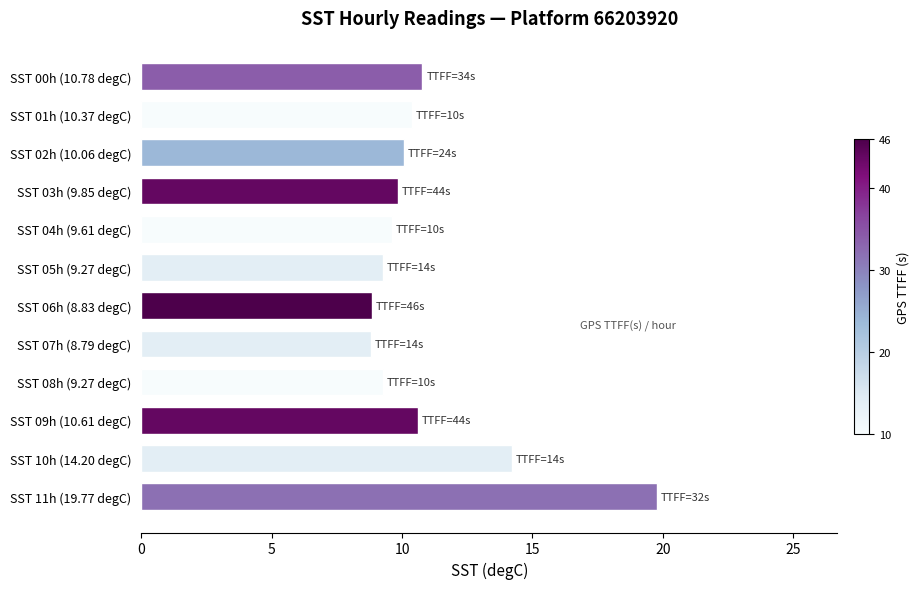

What is the value of the 10th bar from the top?

10.6